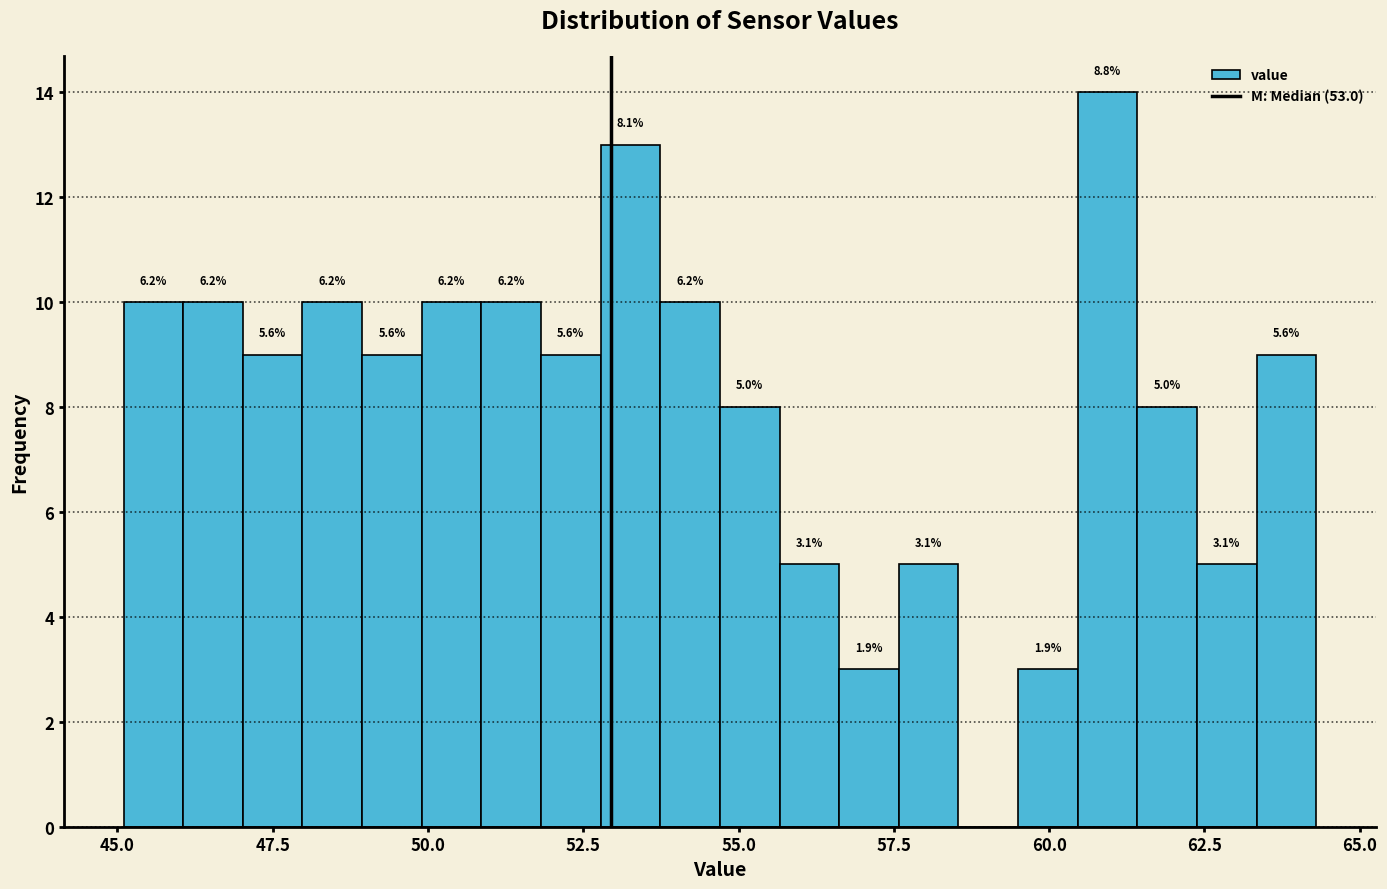

Read against the x-axis, roughly where is the centre of the tallest bar?

61.0